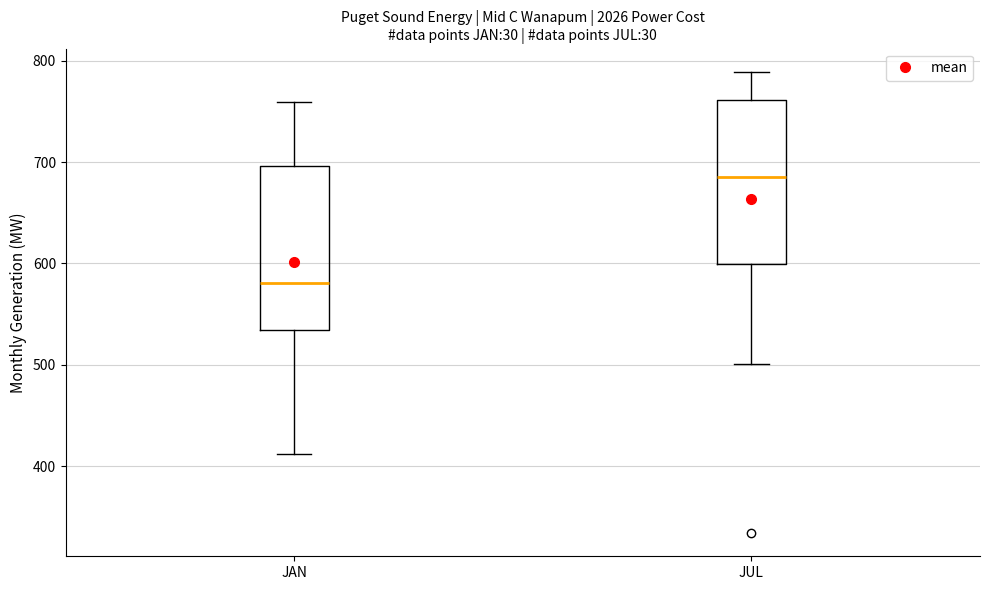

Reading left to right, read every box against the y-axis: the position of its median line, the range the box covers, and the ends of its whiskers. The values are not printed on the chart, so give them approximately, as read against the axis.

JAN: median 580, box 530 to 700, whiskers 410 to 760
JUL: median 690, box 600 to 760, whiskers 500 to 790